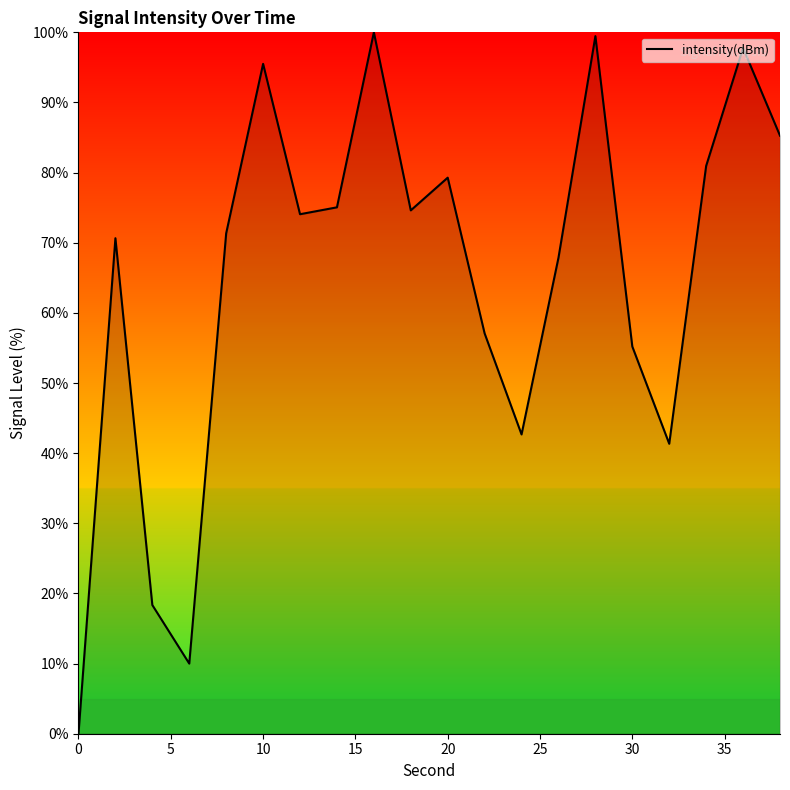

What is the greatest value displayed?

100.0